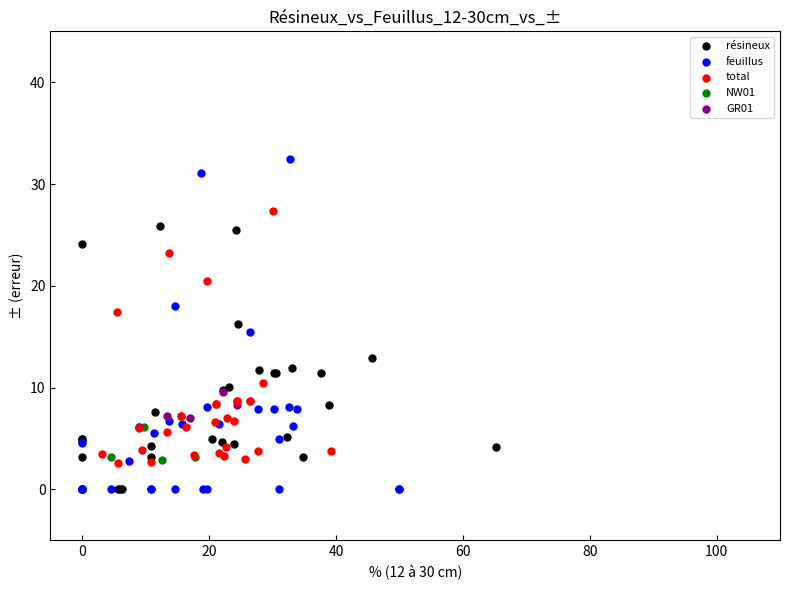

Which series reaches the maximum Y coordinate?

feuillus